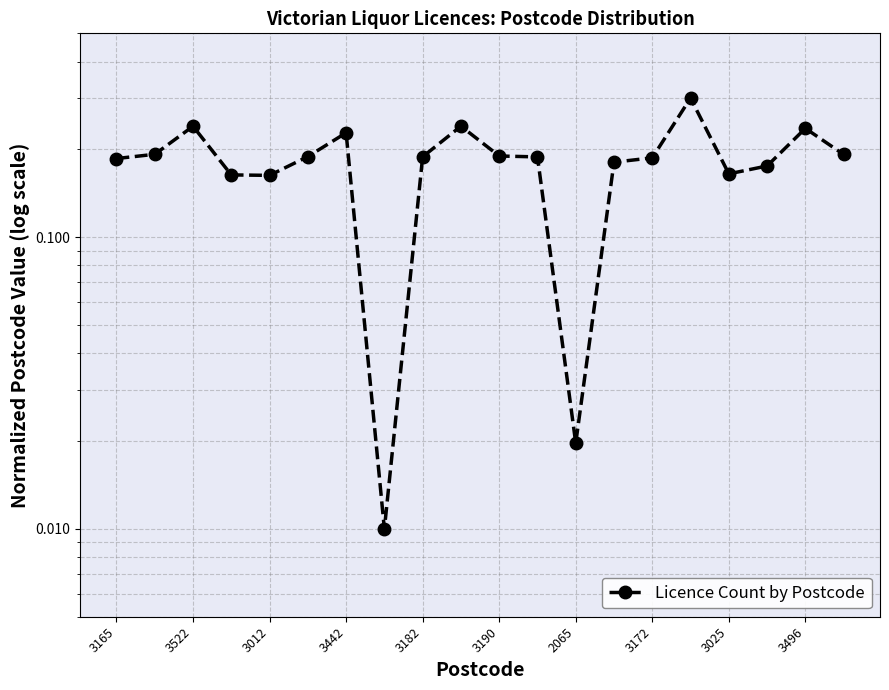

The chart shows a value of 0.1 at 3496. True or false?

False